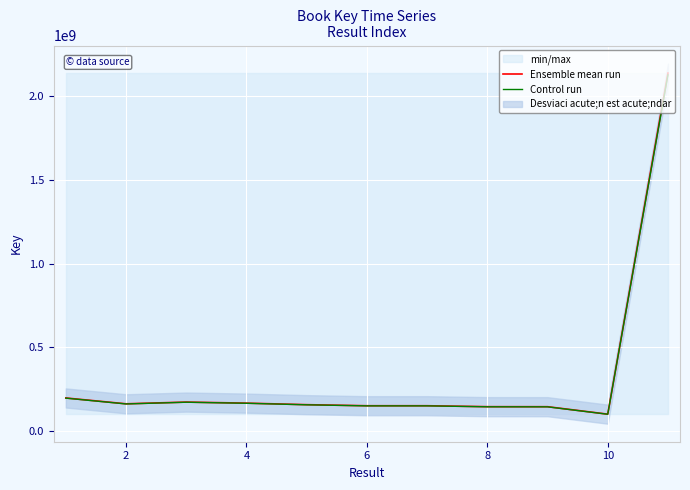

Which series has the largest total across all categories?

Ensemble mean run